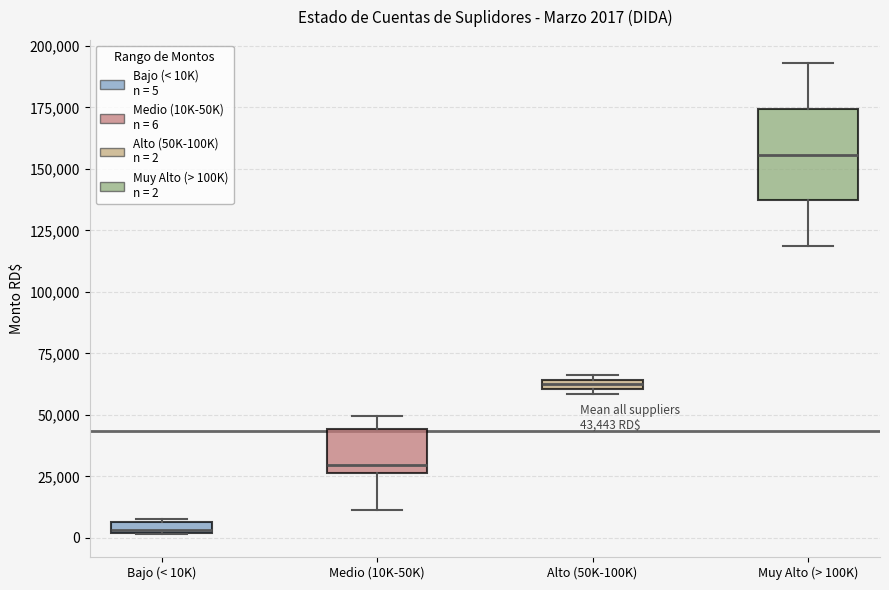

Which box has the lowest median line?

Bajo (< 10K)